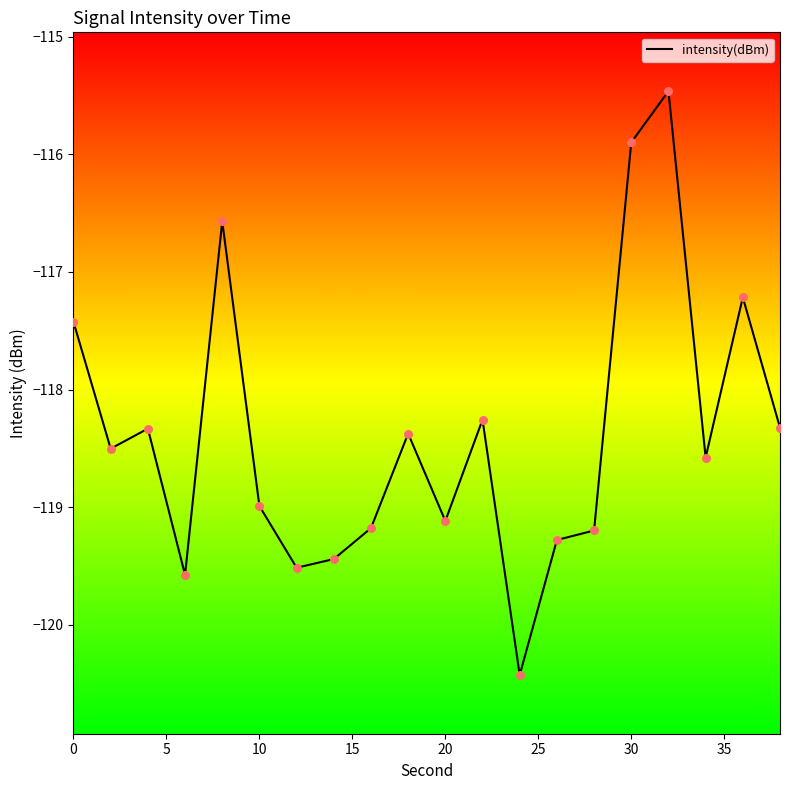

What is the maximum value shown in the chart?

-115.5